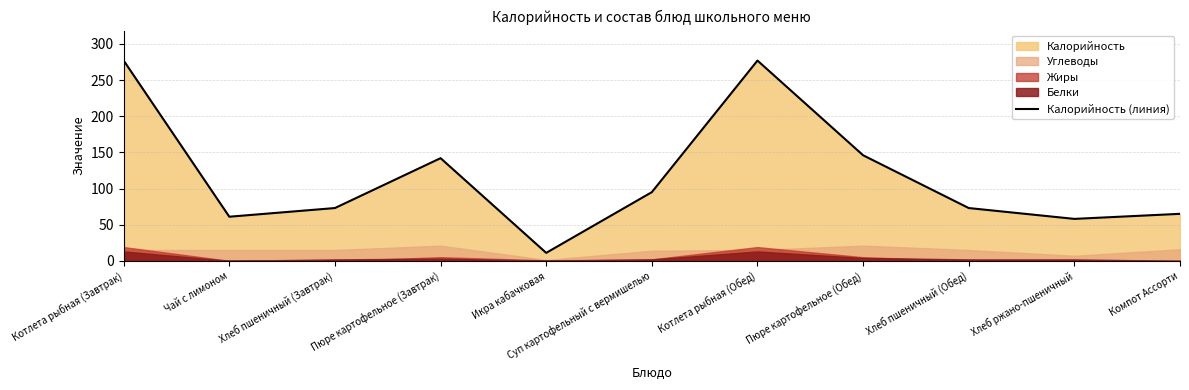

What is the change in value from Котлета рыбная (Завтрак) to Чай с лимоном?

-216